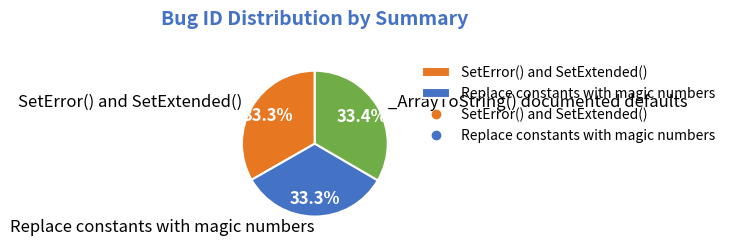

Does any single category account for the majority?

No